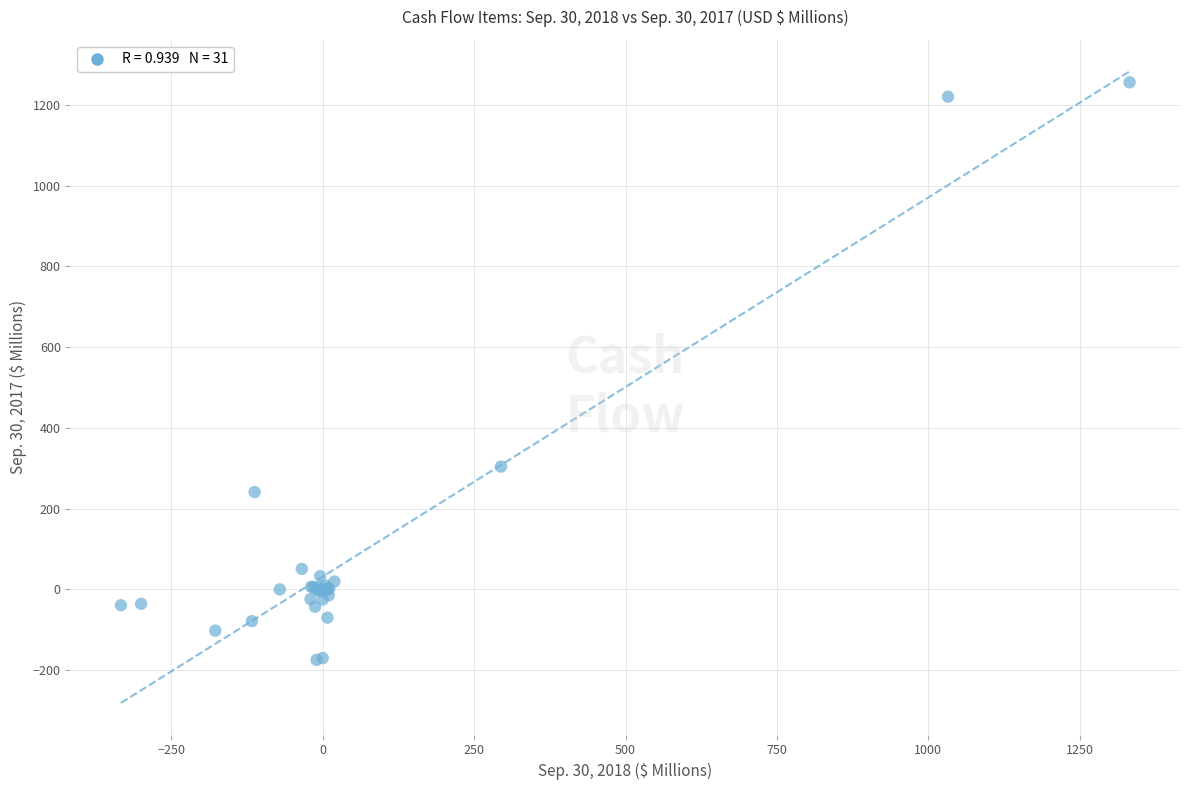

What Y value in the scatter plot is closest to 540?

304.0